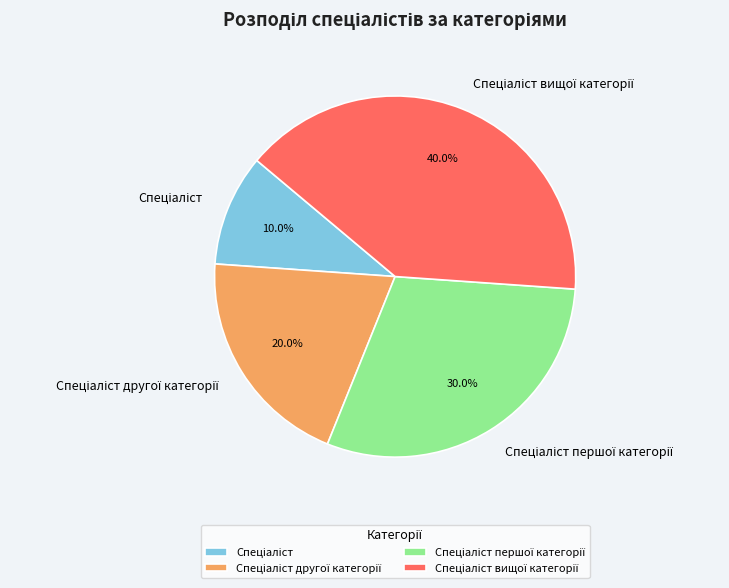

Is there any slice that represents more than half of the pie?

No